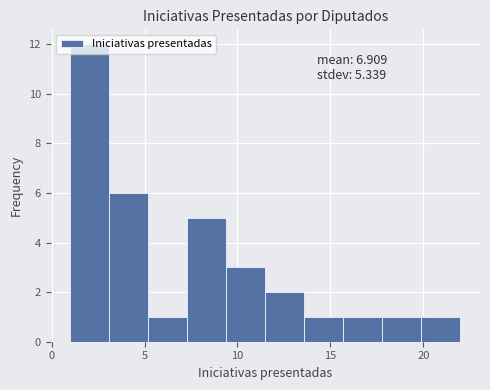

Over which range of the x-axis is the bar tallest?

1.0 to 3.1